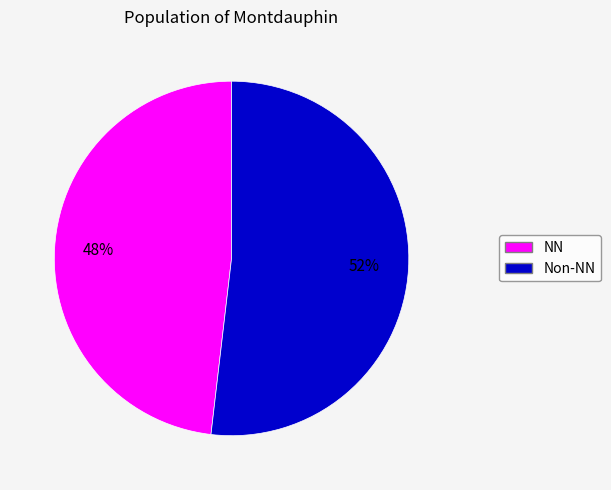

Is there a majority slice in this chart?

Yes